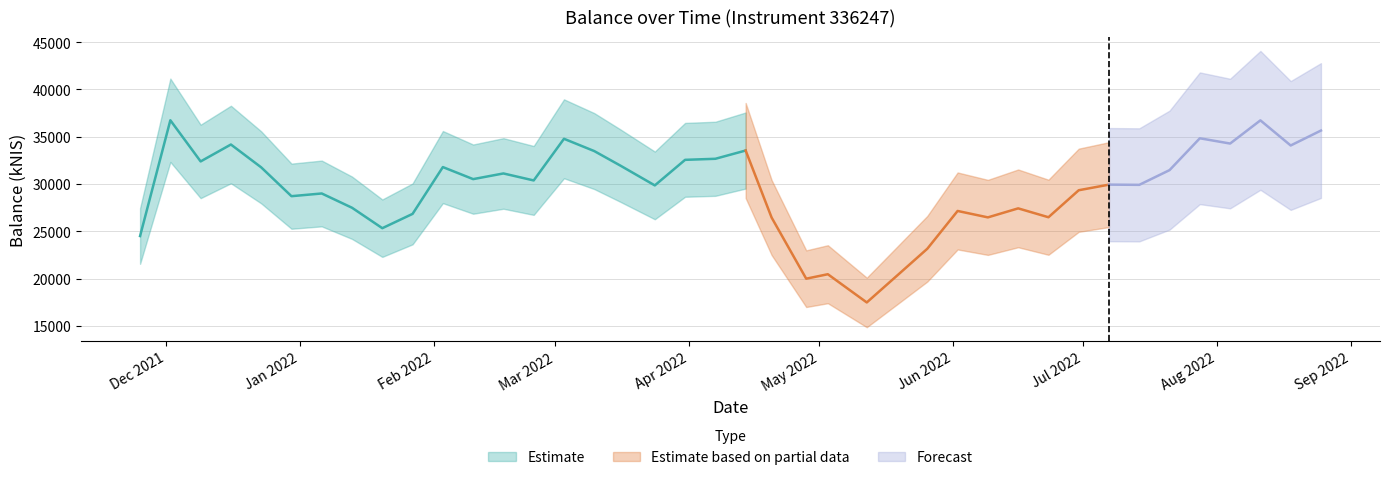

List the labels in order of value, smallest first.

2022-05-12, 2022-04-28, 2022-05-19, 2022-05-03, 2022-05-26, 2021-11-25, 2022-01-20, 2022-04-20, 2022-06-09, 2022-06-23, 2022-01-27, 2022-06-02, 2022-06-16, 2022-01-13, 2021-12-30, 2022-01-06, 2022-06-30, 2022-03-24, 2022-07-14, 2022-07-07, 2022-02-24, 2022-02-10, 2022-02-17, 2022-07-21, 2021-12-23, 2022-02-03, 2022-03-16, 2021-12-09, 2022-03-31, 2022-04-07, 2022-03-10, 2022-04-14, 2022-08-18, 2021-12-16, 2022-08-04, 2022-03-03, 2022-07-28, 2022-08-25, 2022-08-11, 2021-12-02